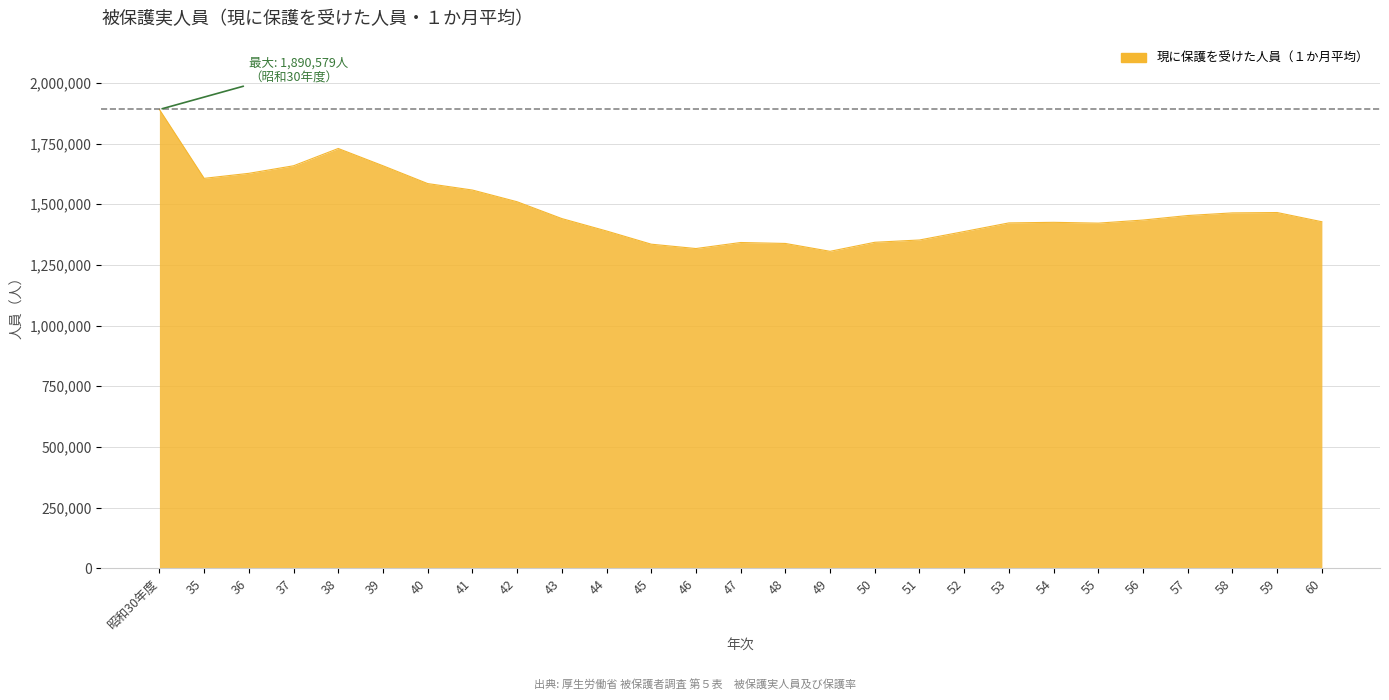

How many lines are shown in the chart?

1